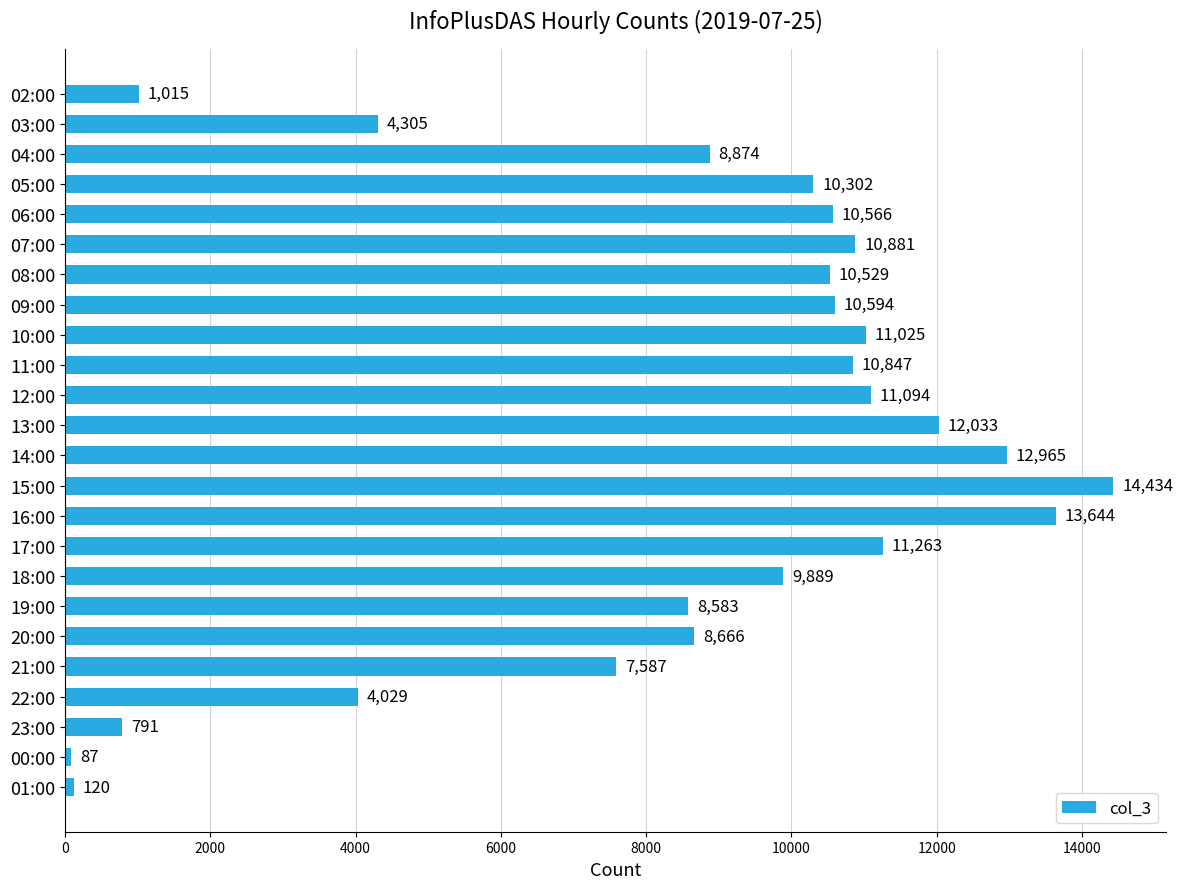

How many bars are there in total?

24